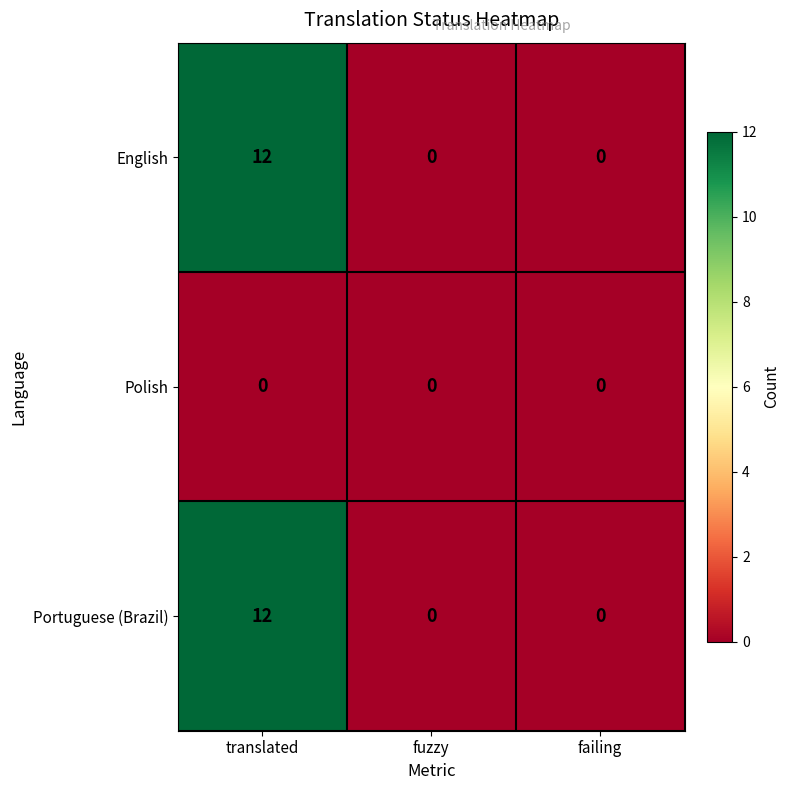

Reading right to left, transcribe all the data shown in this chart.

English: 0	0	12
Polish: 0	0	0
Portuguese (Brazil): 0	0	12